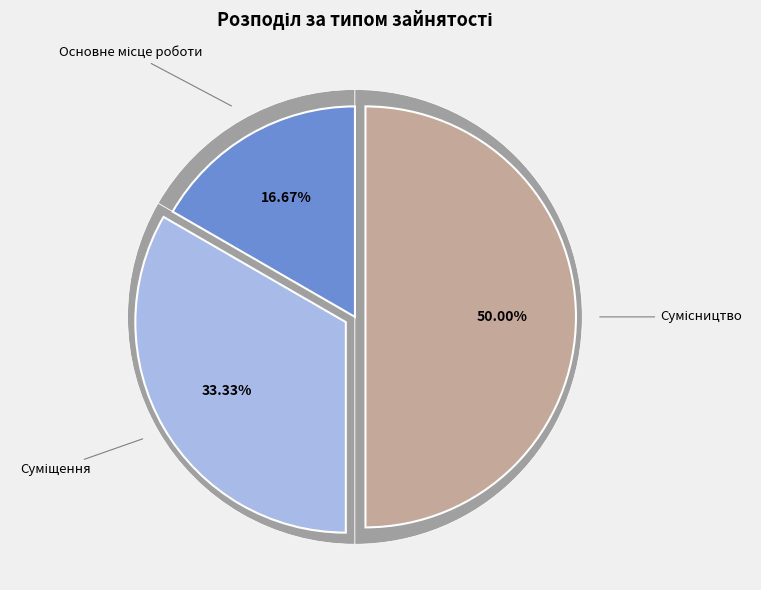

To the nearest percent, what is the average slice percentage?

33%